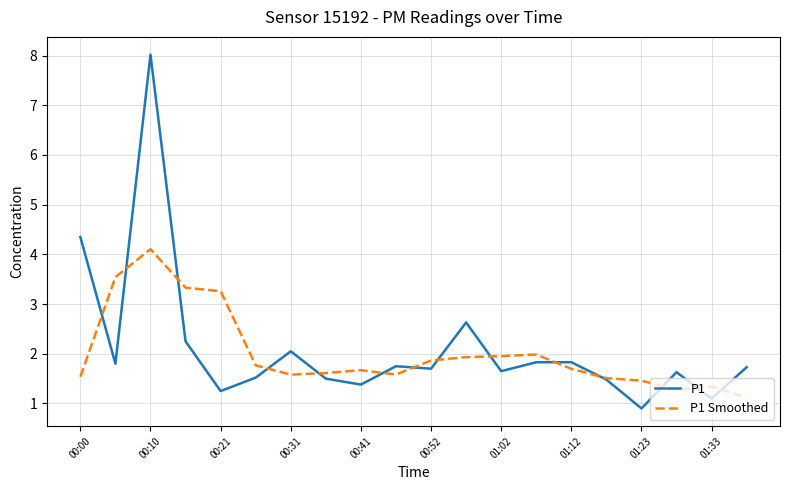

List the series in order of their peak value, lowest first.

P1 Smoothed, P1